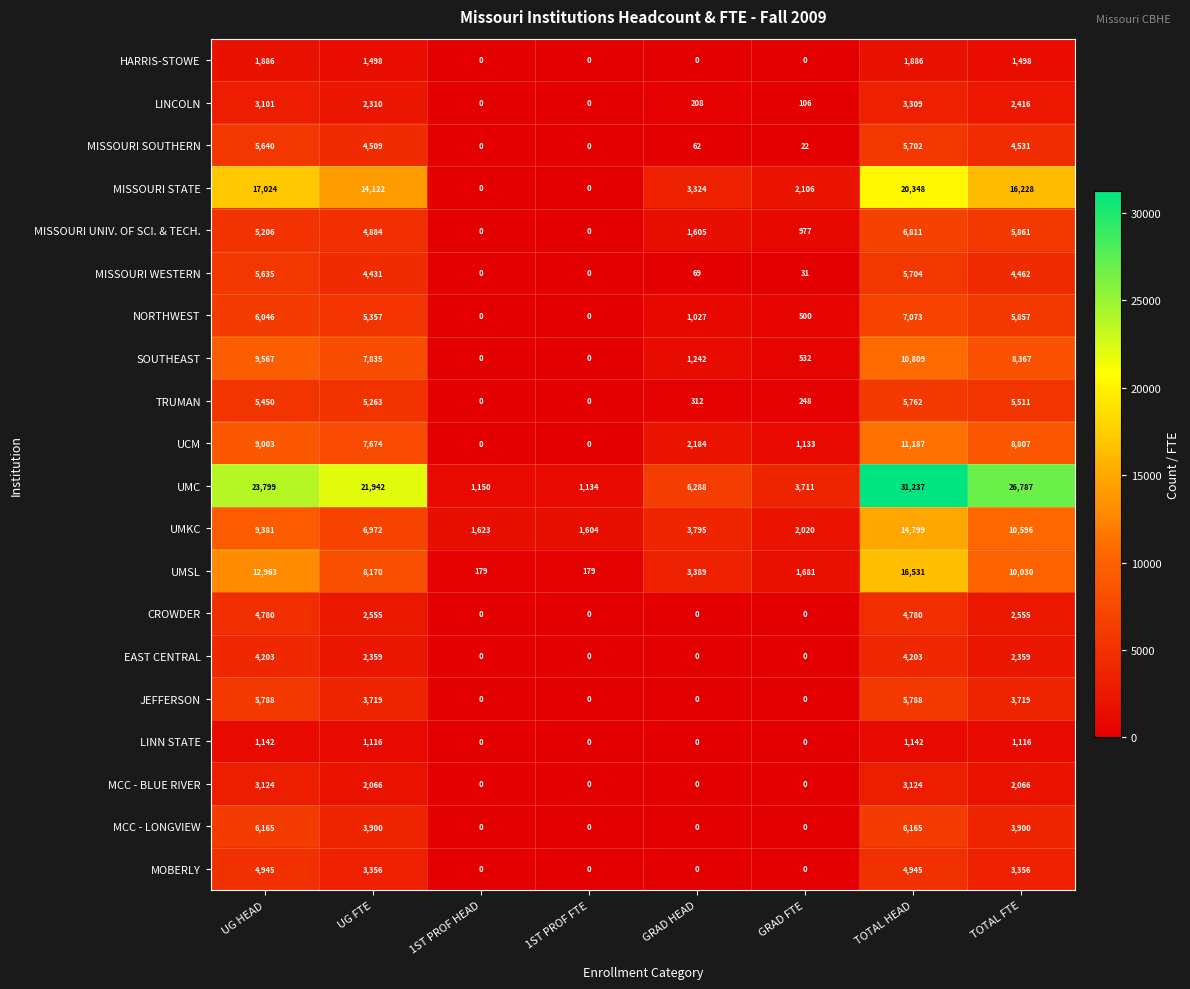

What is the greatest value displayed?

31237